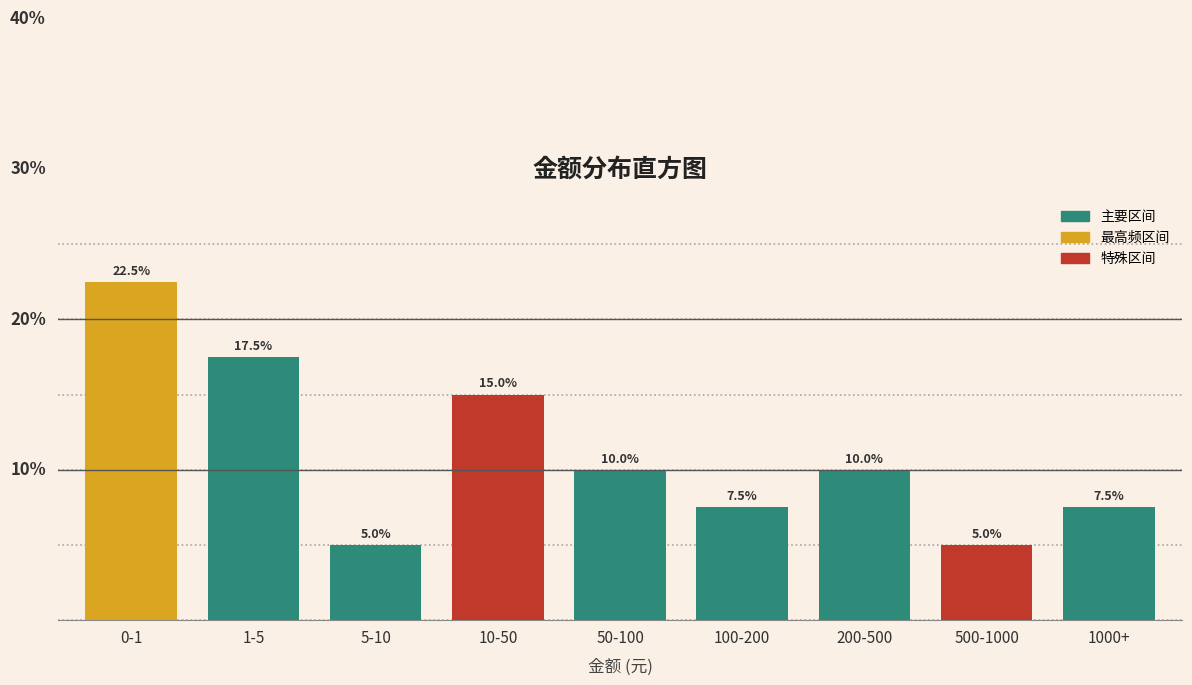

What is the label of the 7th bar from the left?

200-500